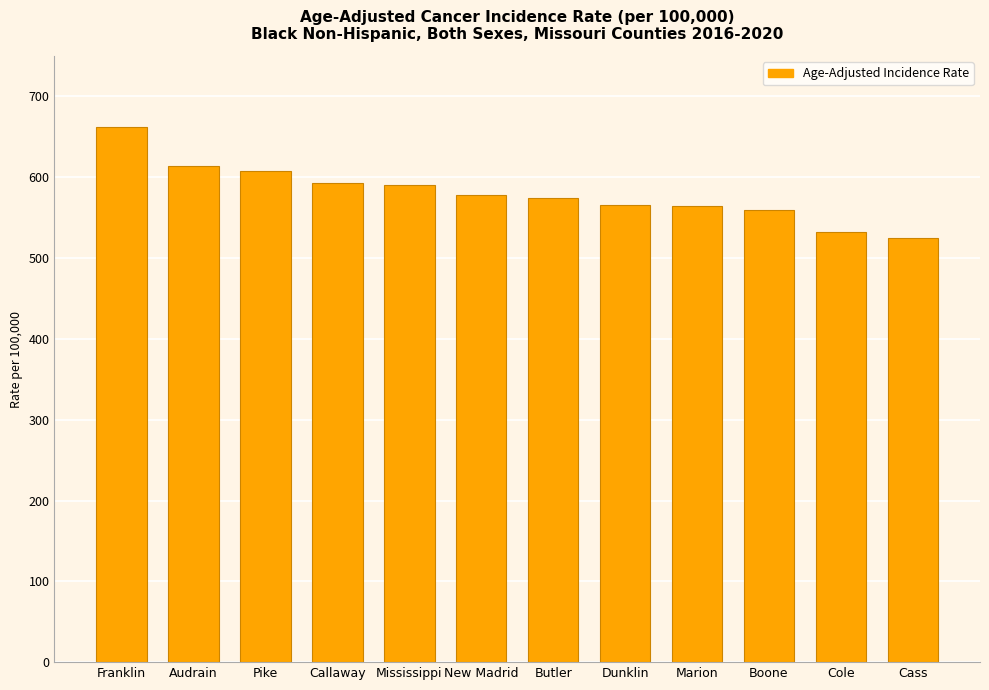

Which has a higher value, Marion or New Madrid?

New Madrid